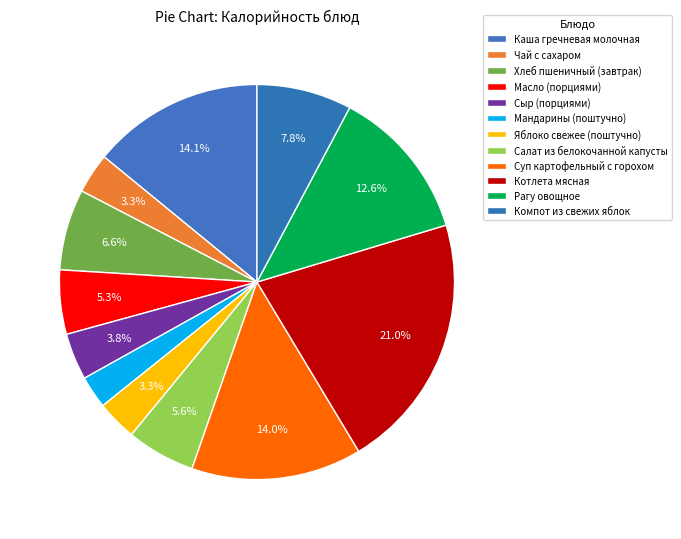

How many segments does this pie chart have?

12